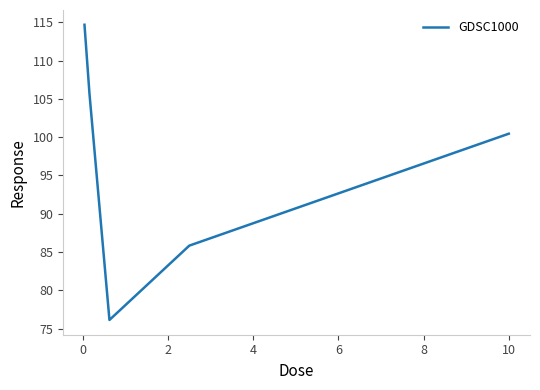

What is the smallest value displayed?

76.1